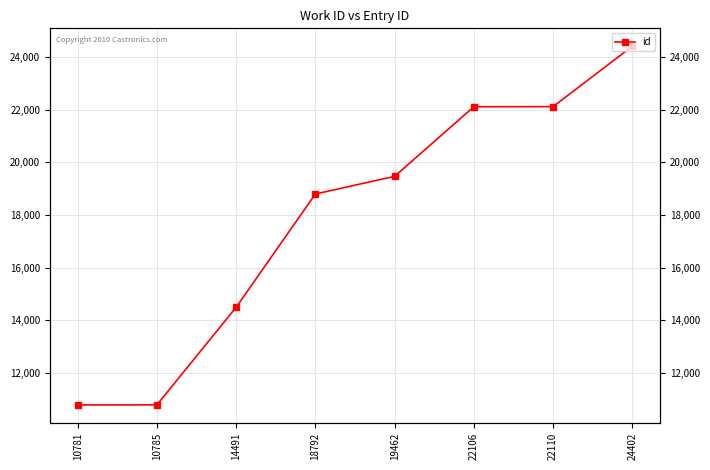

Rank the categories by value from lowest to highest.

10781, 10785, 14491, 18792, 19462, 22106, 22110, 24402